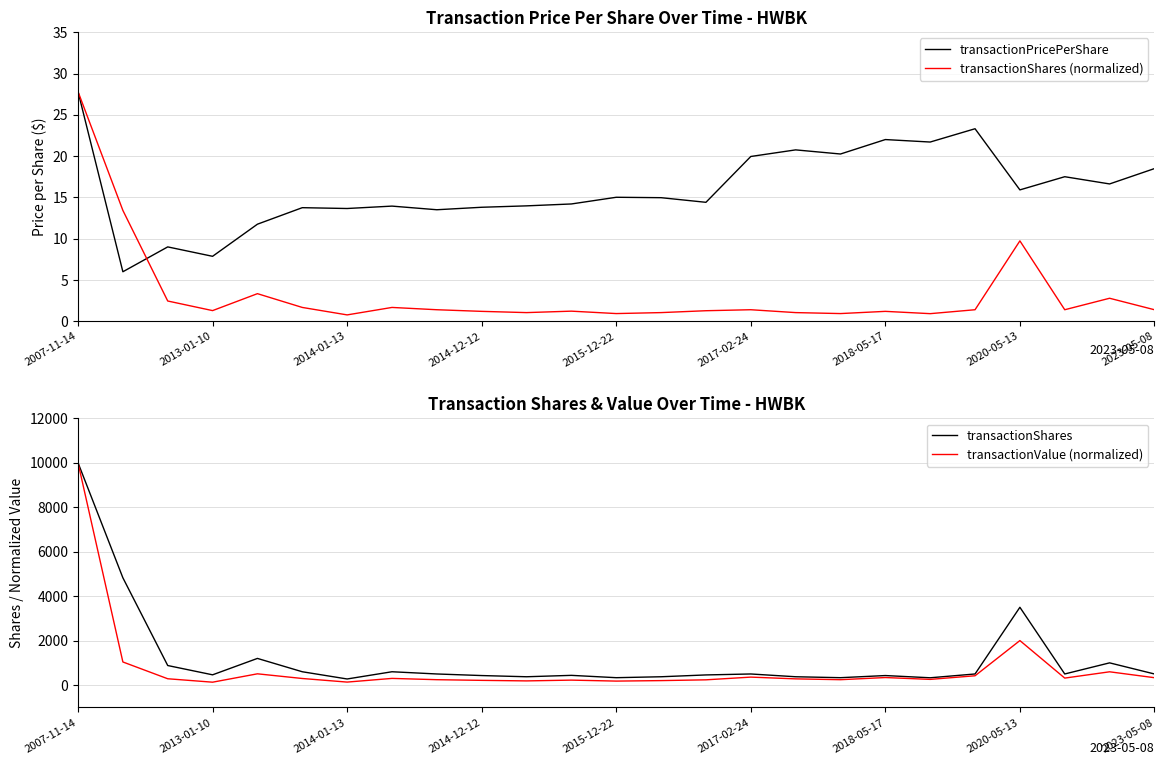

How many lines are shown in the chart?

4